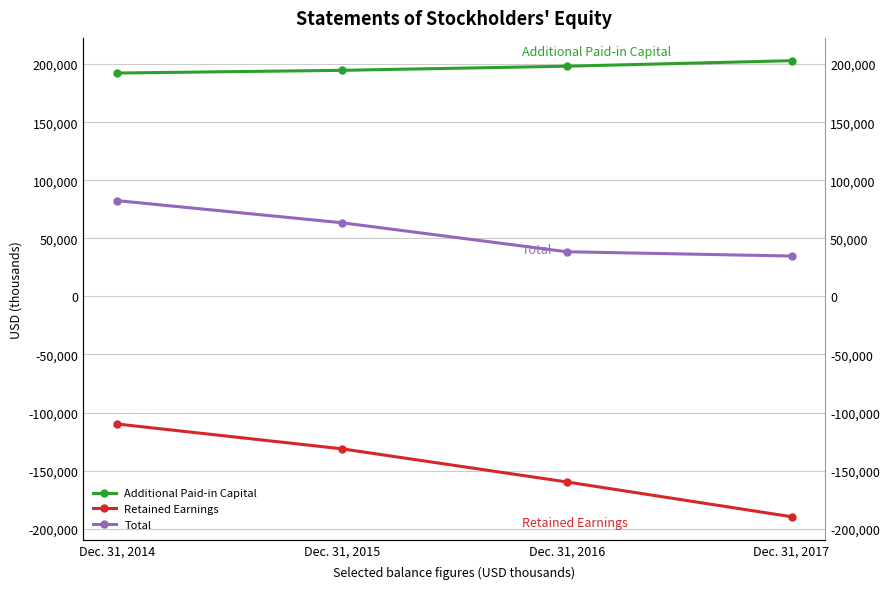

The value of Retained Earnings at Dec. 31, 2017 is -288781. True or false?

False